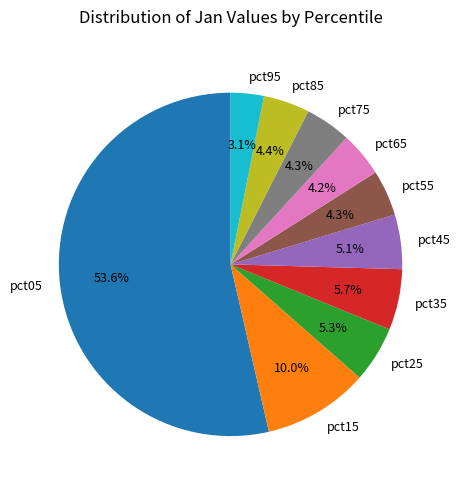

To the nearest percent, what portion does pct05 represent?

54%